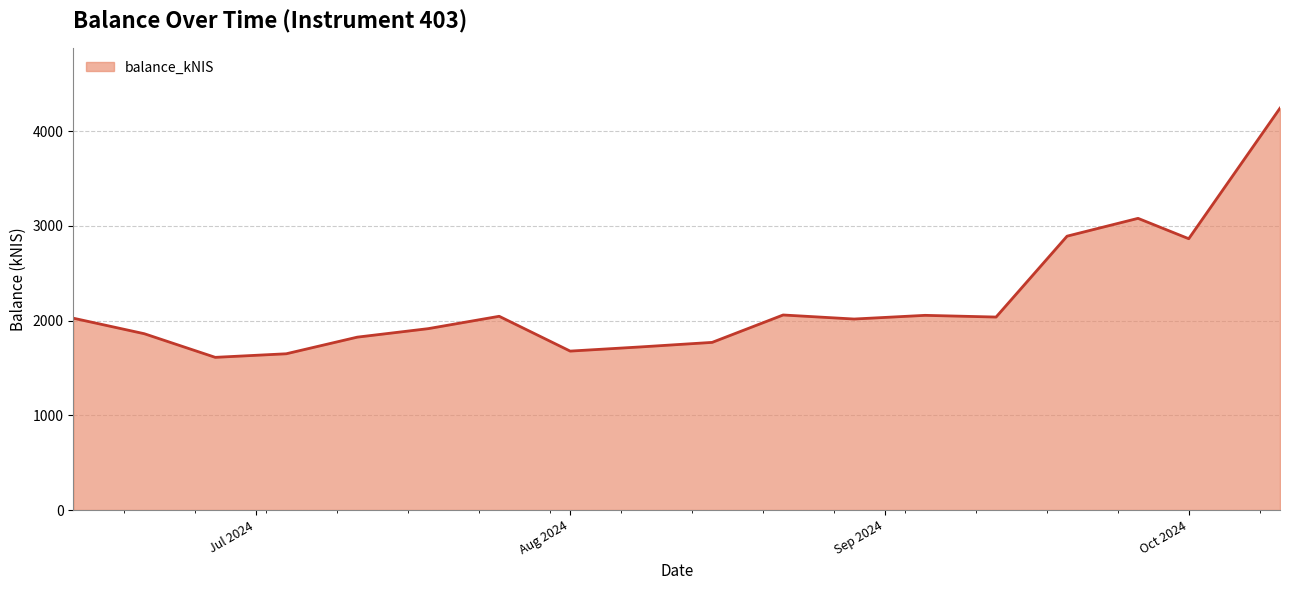

What is the greatest value displayed?

4243.8